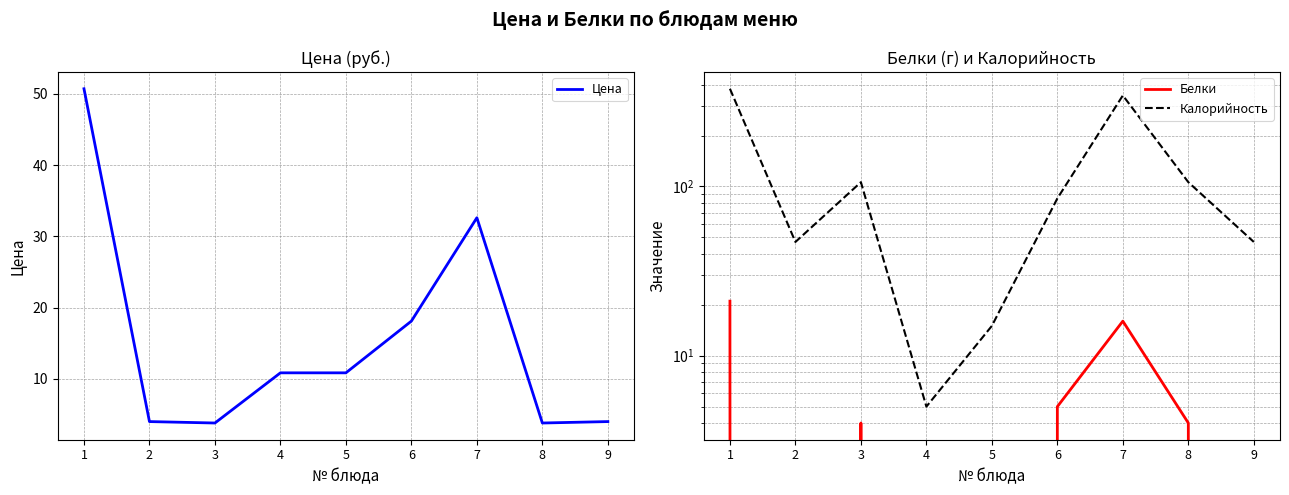

Does the chart have visible grid lines?

Yes